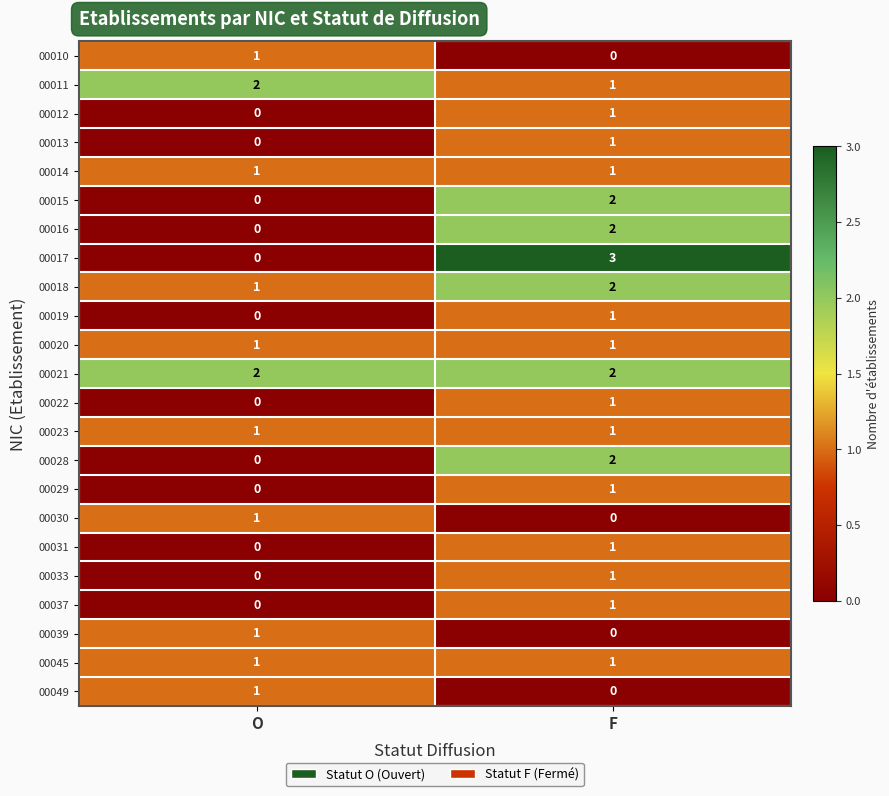

At how many categories does at least one series exceed 0?

2